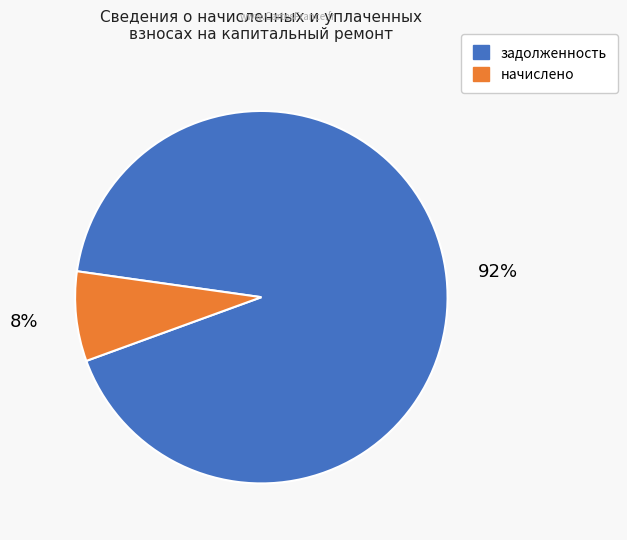

Is there a majority slice in this chart?

Yes